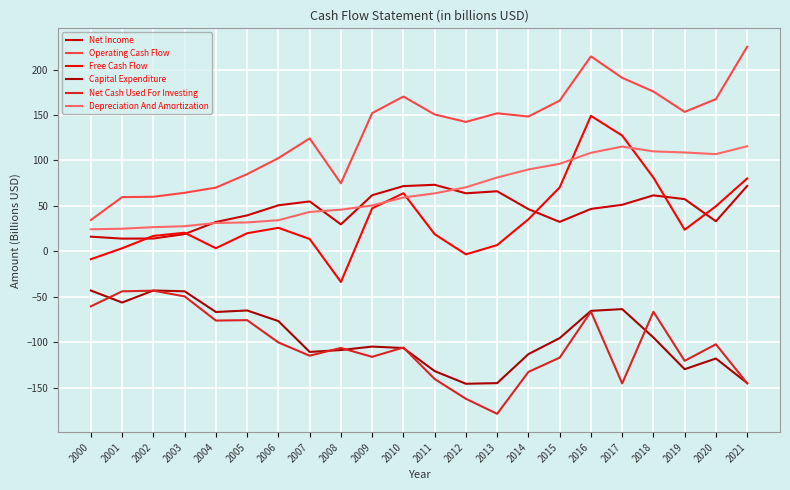

Which series has the widest spread of values?

Operating Cash Flow